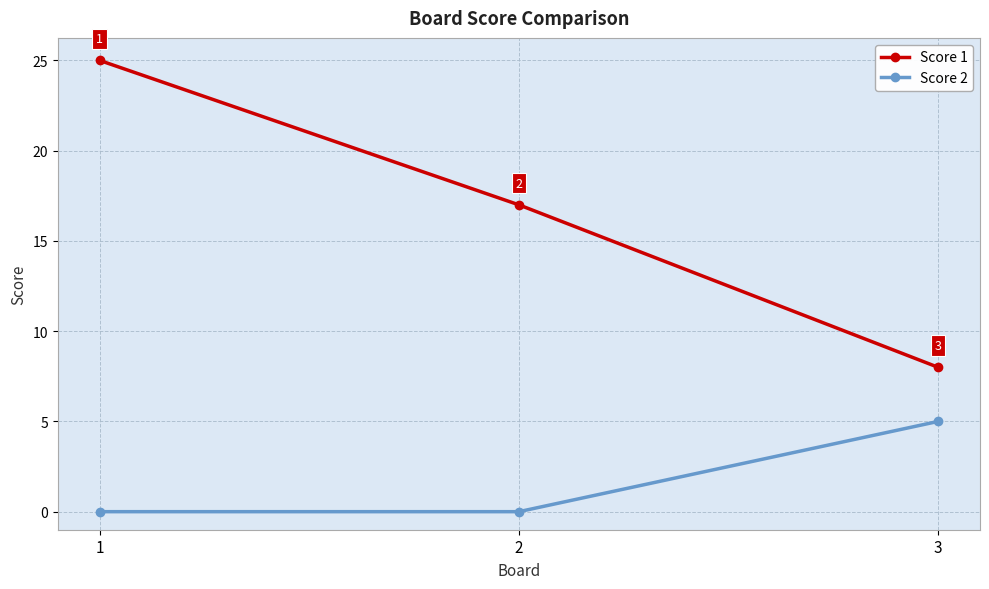

At how many categories does at least one series exceed 0?

3